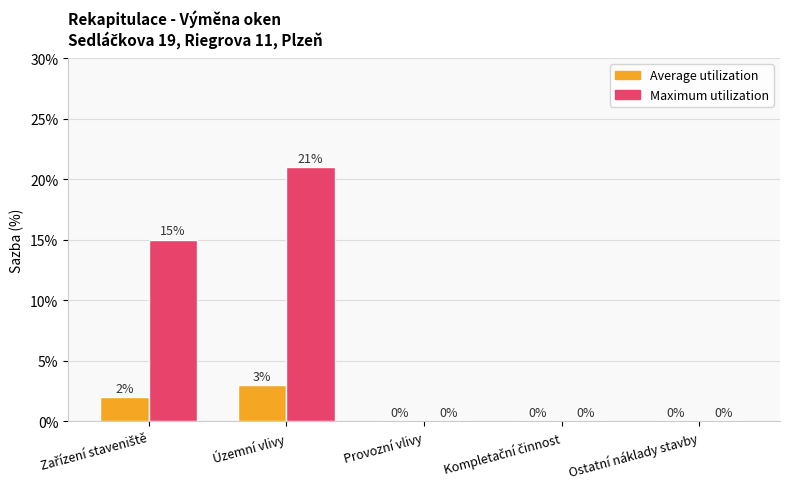

Are the bars grouped side by side (vs. stacked)?

Yes